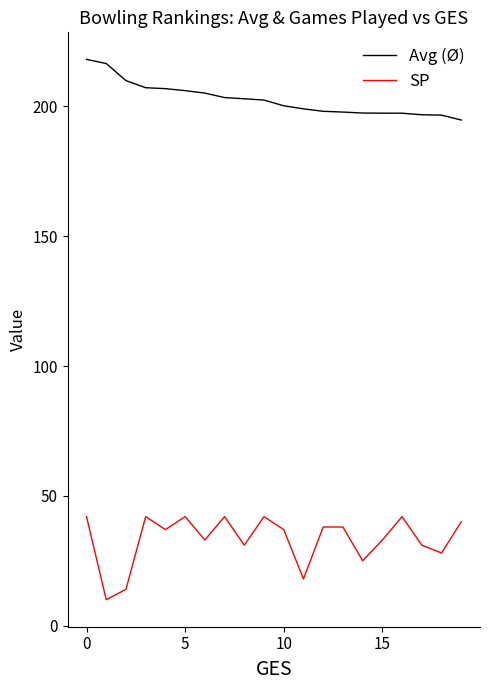

Which series has the largest total across all categories?

Avg (Ø)